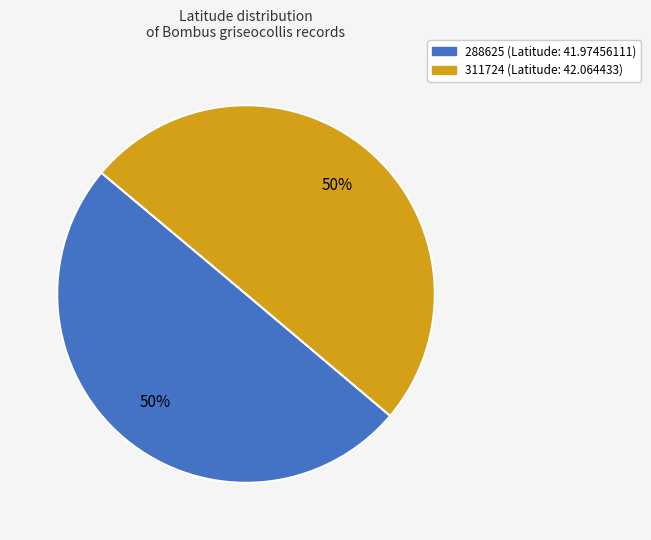

To the nearest percent, what percentage of the pie is 311724?

50%